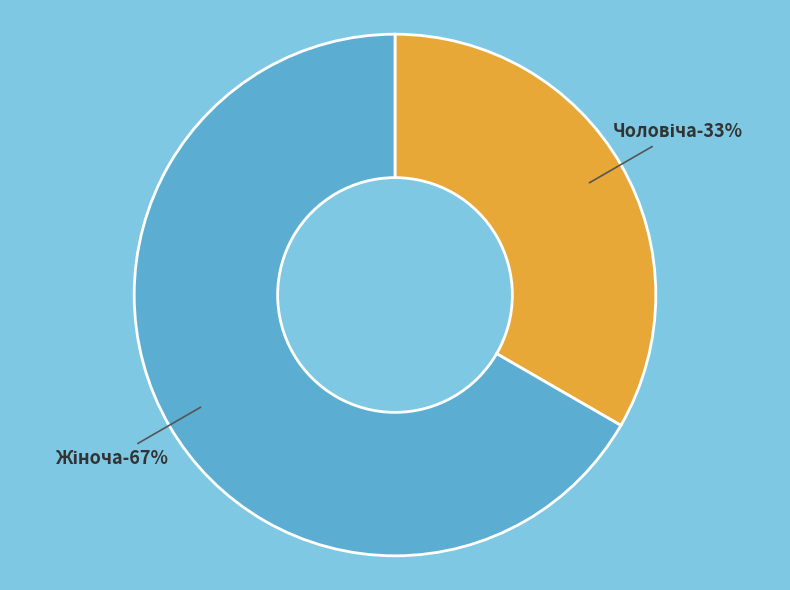

How many slices are in this pie chart?

2